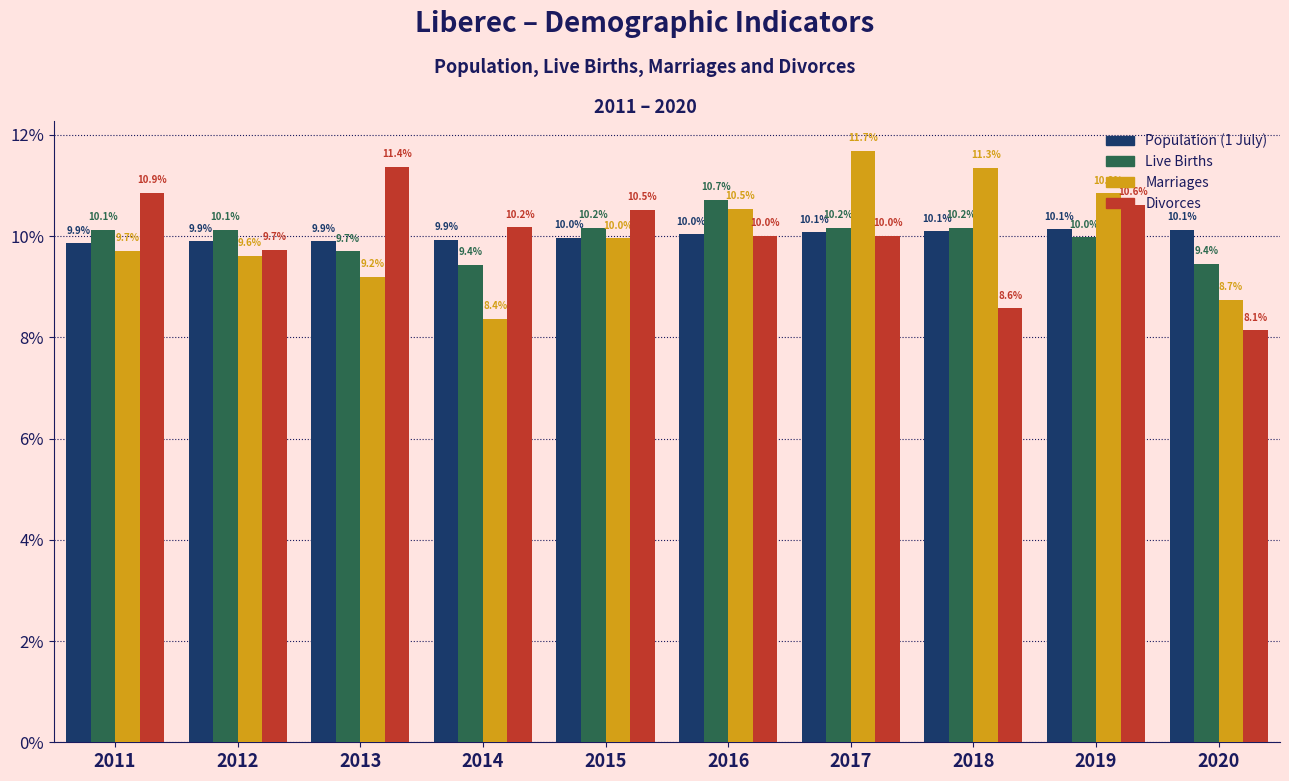

Reading left to right, extract all data points from this chart.

Population (1 July): 2011=9.9	2012=9.9	2013=9.9	2014=9.9	2015=10.0	2016=10.0	2017=10.1	2018=10.1	2019=10.1	2020=10.1
Live Births: 2011=10.1	2012=10.1	2013=9.7	2014=9.4	2015=10.2	2016=10.7	2017=10.2	2018=10.2	2019=10.0	2020=9.4
Marriages: 2011=9.7	2012=9.6	2013=9.2	2014=8.4	2015=10.0	2016=10.5	2017=11.7	2018=11.3	2019=10.8	2020=8.7
Divorces: 2011=10.9	2012=9.7	2013=11.4	2014=10.2	2015=10.5	2016=10.0	2017=10.0	2018=8.6	2019=10.6	2020=8.1